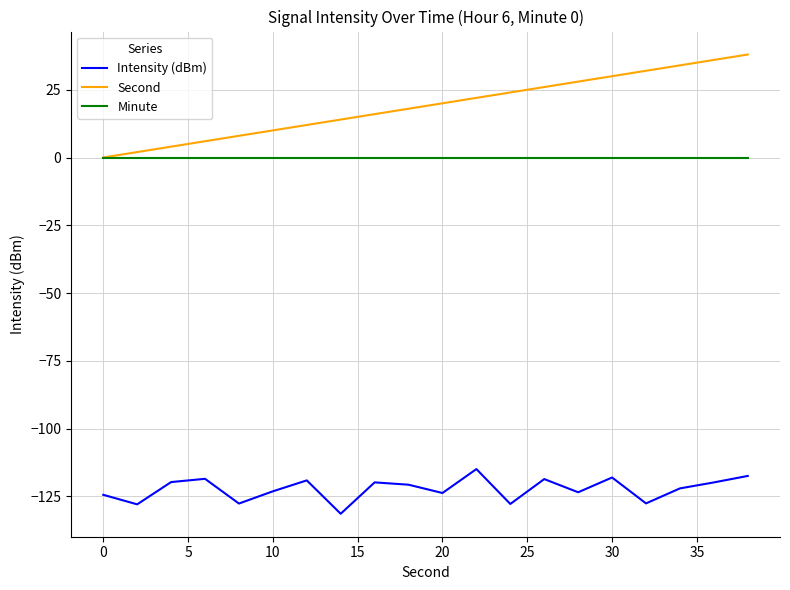

List the series in order of their peak value, lowest first.

Intensity (dBm), Minute, Second